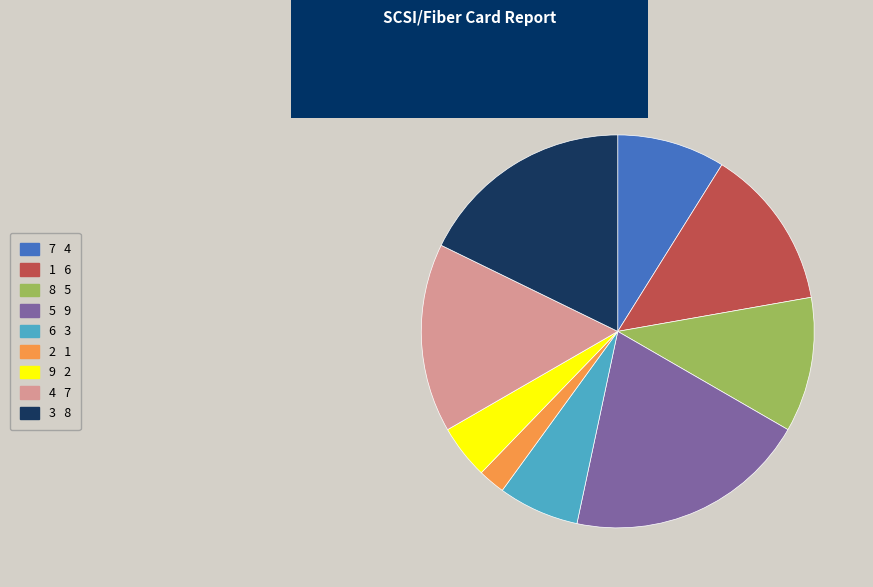

Do 6 and 5 together represent more than half of the pie?

No